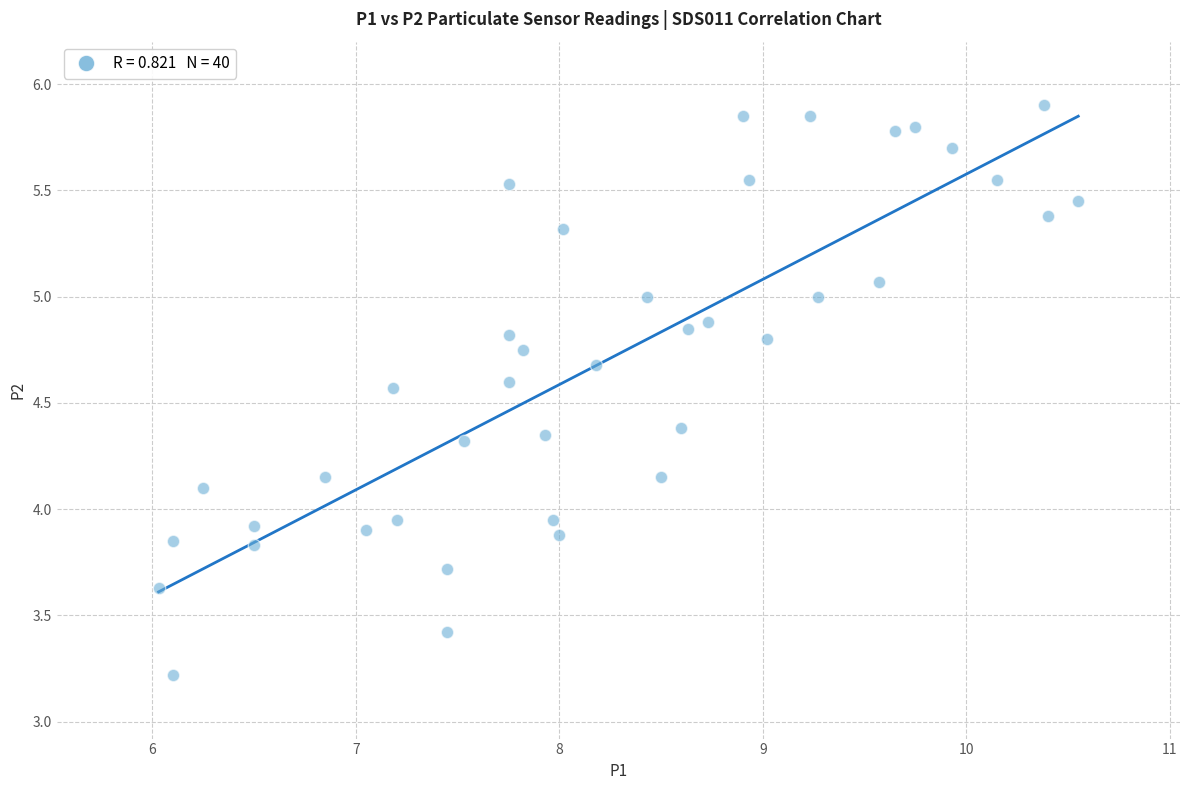

What is the range of Y values (max minus min)?

2.7